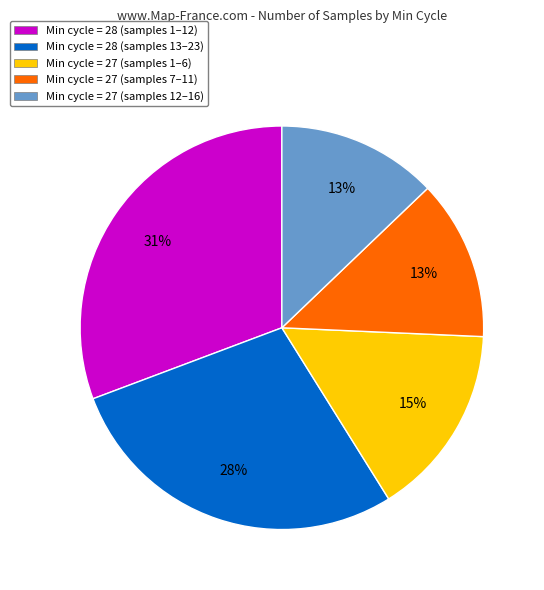

Do Min cycle = 27 (samples 1–6) and Min cycle = 28 (samples 1–12) together represent more than half of the pie?

No